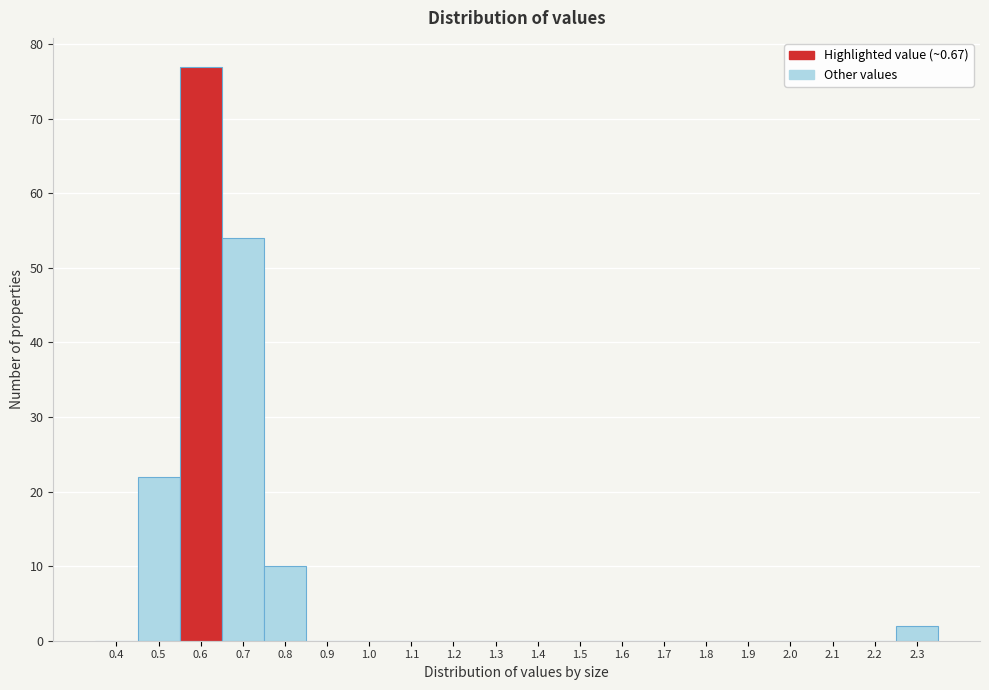

Reading left to right, list all the values displayed in this chart.

0.4=0	0.5=22	0.6=77	0.7=54	0.8=10	0.9=0	1.0=0	1.1=0	1.2=0	1.3=0	1.4=0	1.5=0	1.6=0	1.7=0	1.8=0	1.9=0	2.0=0	2.1=0	2.2=0	2.3=2